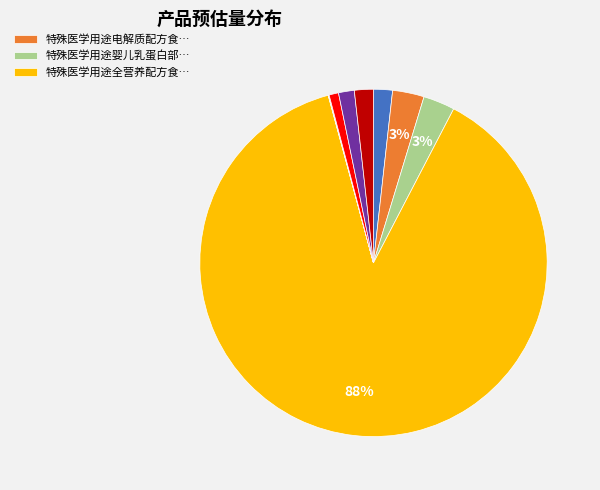

Is there a majority slice in this chart?

Yes